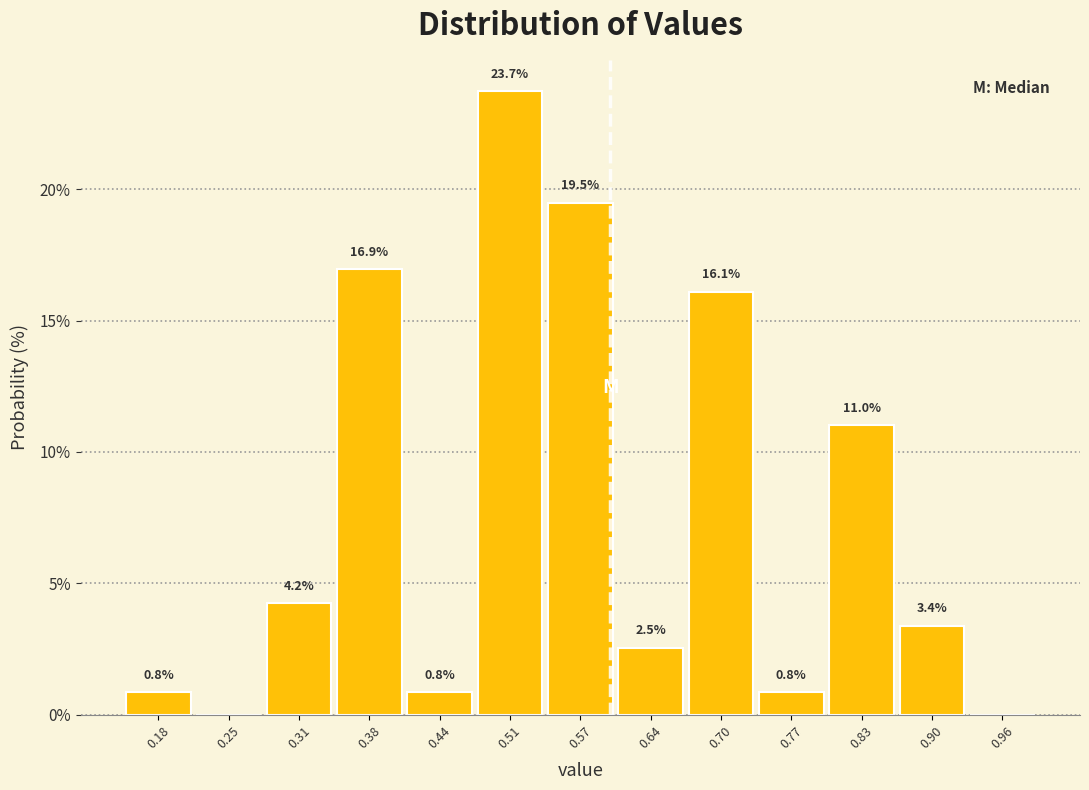

Which range on the x-axis has the tallest bar?

0.475 to 0.540